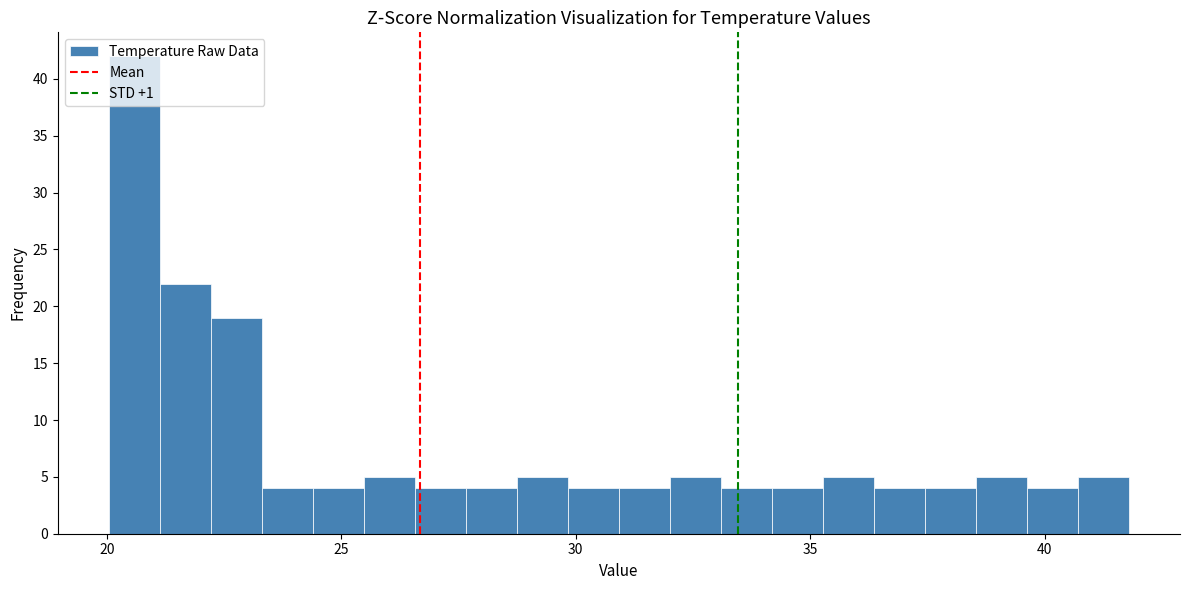

Around what value on the x-axis is the tallest bar? Give the approximate position of its centre, as read against the axis.

20.5